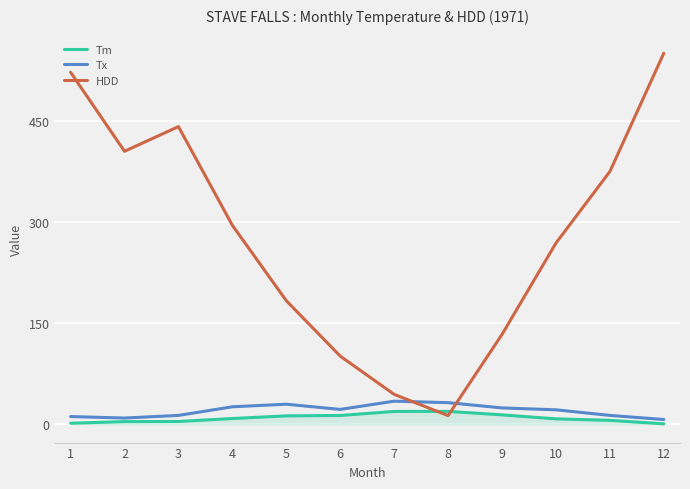

Which series has the largest total across all categories?

HDD